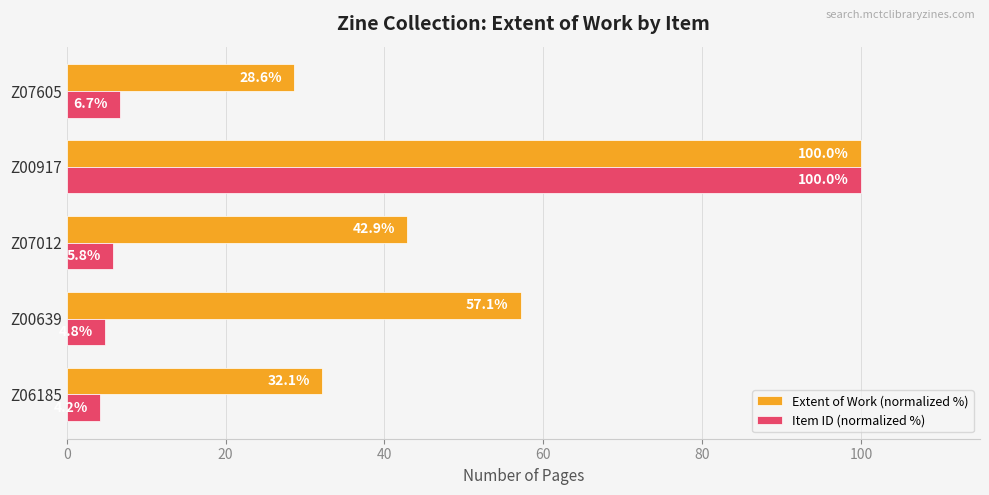

What value does the Item ID (normalized %) series have at Z07605?

6.7